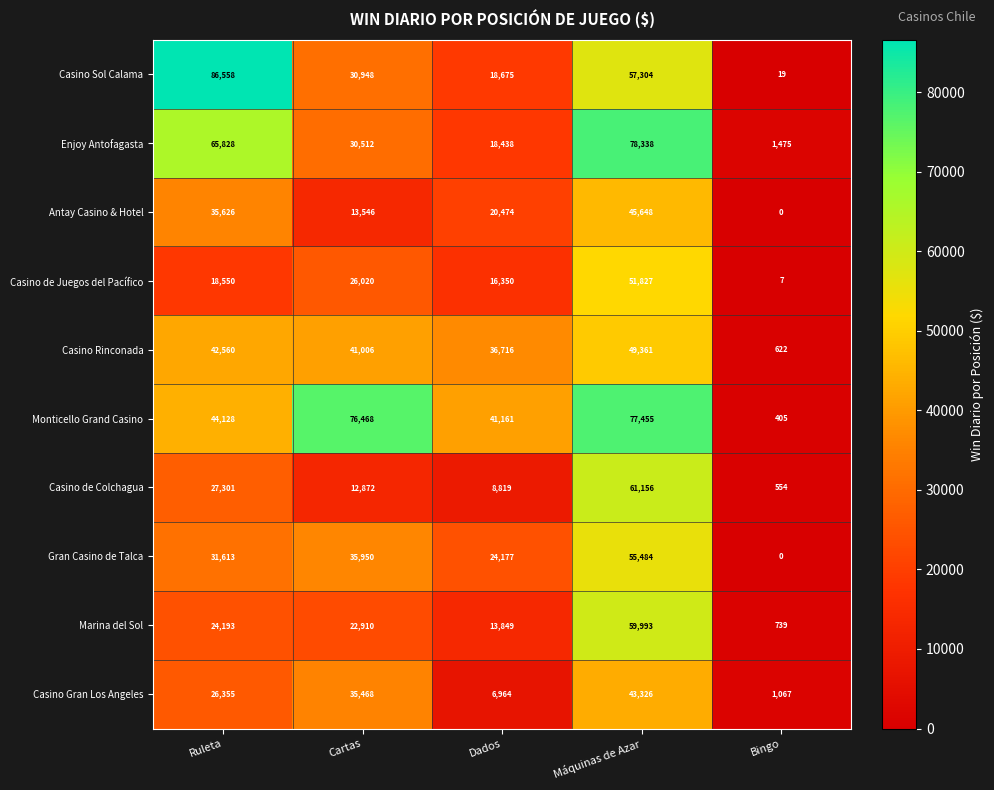

What value does the Casino de Juegos del Pacífico series have at Máquinas de Azar?

51827